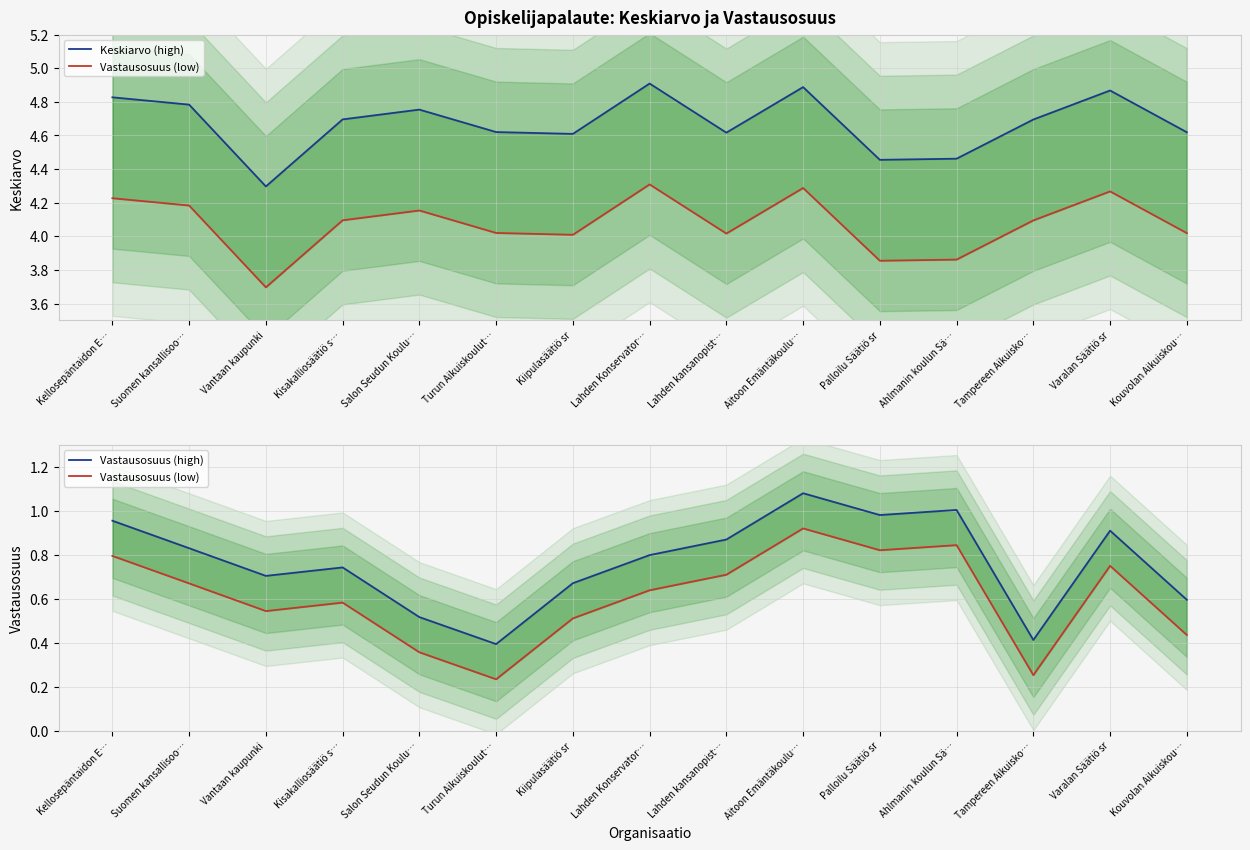

True or false: Vastausosuus (low) and Keskiarvo (high) intersect in this chart.

False